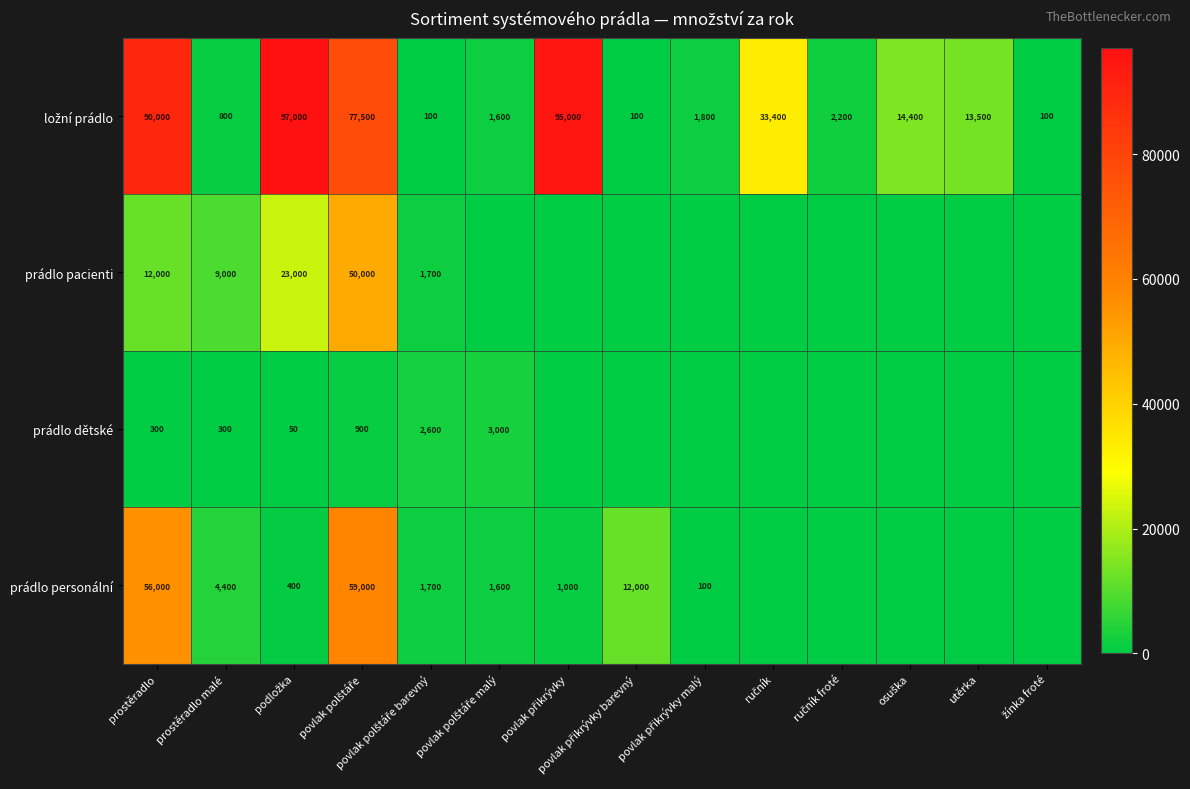

What is the total value across all series at prostěradlo?

158300